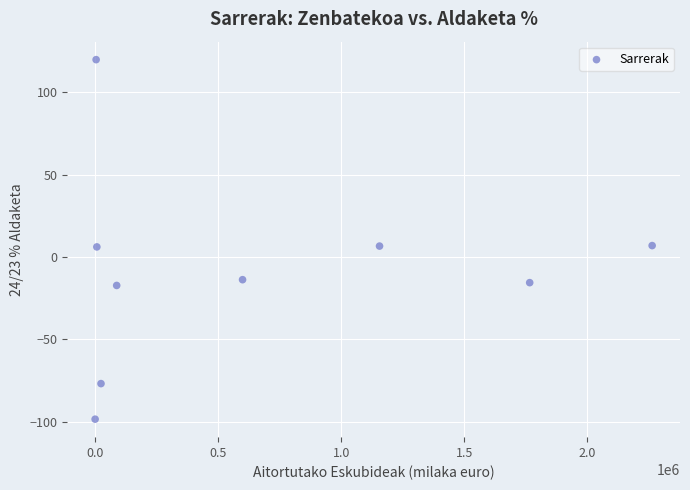

What is the range of Y values (max minus min)?

218.3